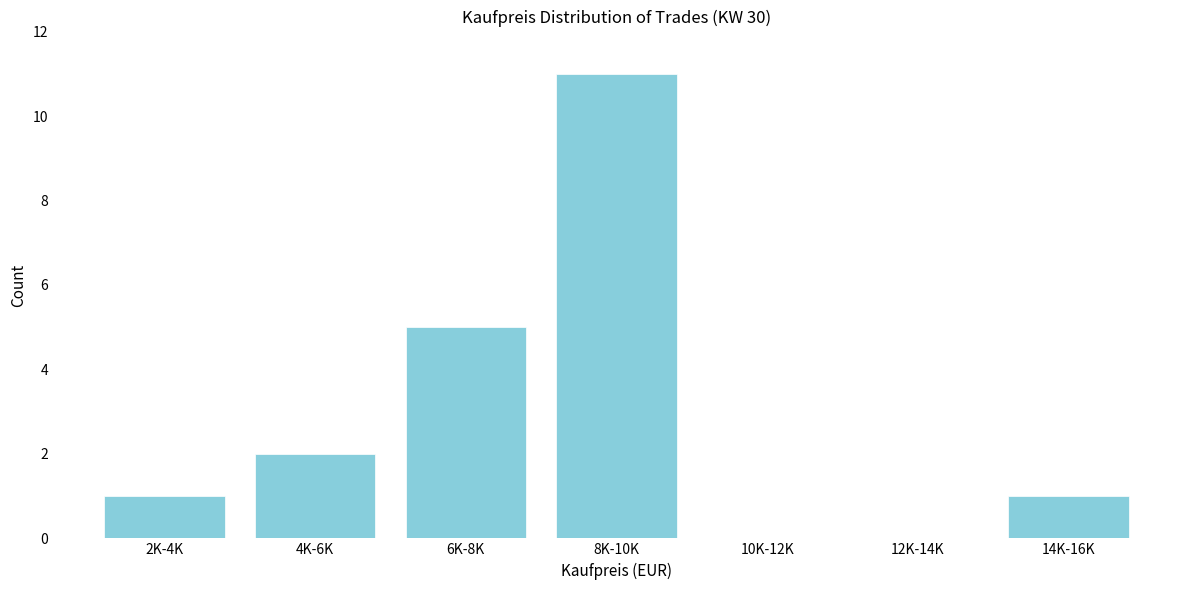

Reading right to left, what are all the values shown in this chart?

14K-16K=1	12K-14K=0	10K-12K=0	8K-10K=11	6K-8K=5	4K-6K=2	2K-4K=1